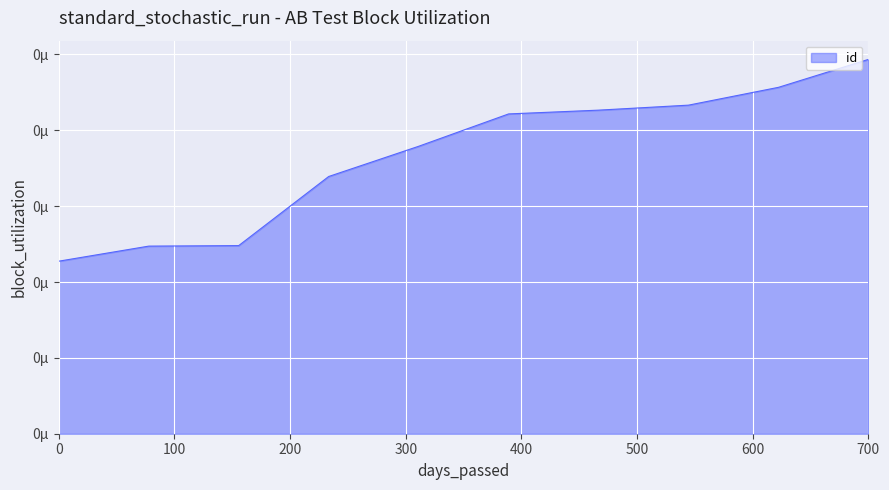

True or false: the data has more than 1 interior local peaks.

False